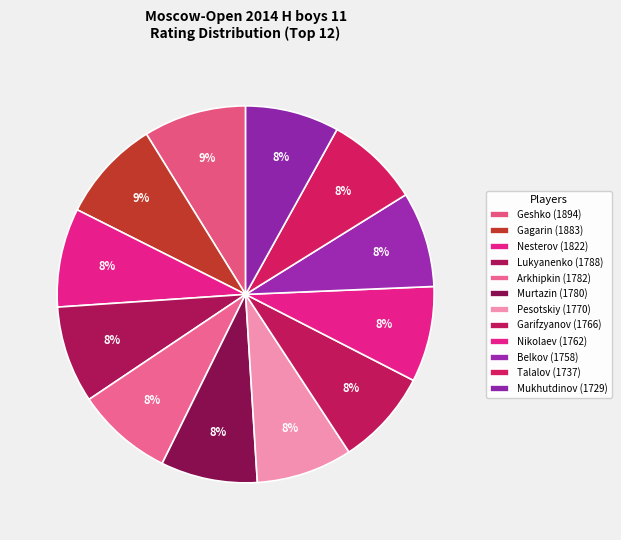

How many segments does this pie chart have?

12